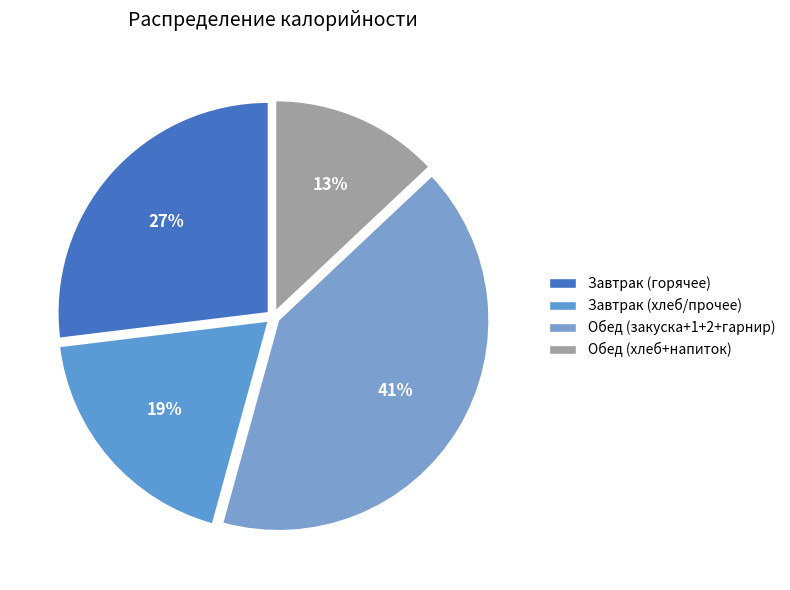

How many slices are in this pie chart?

4